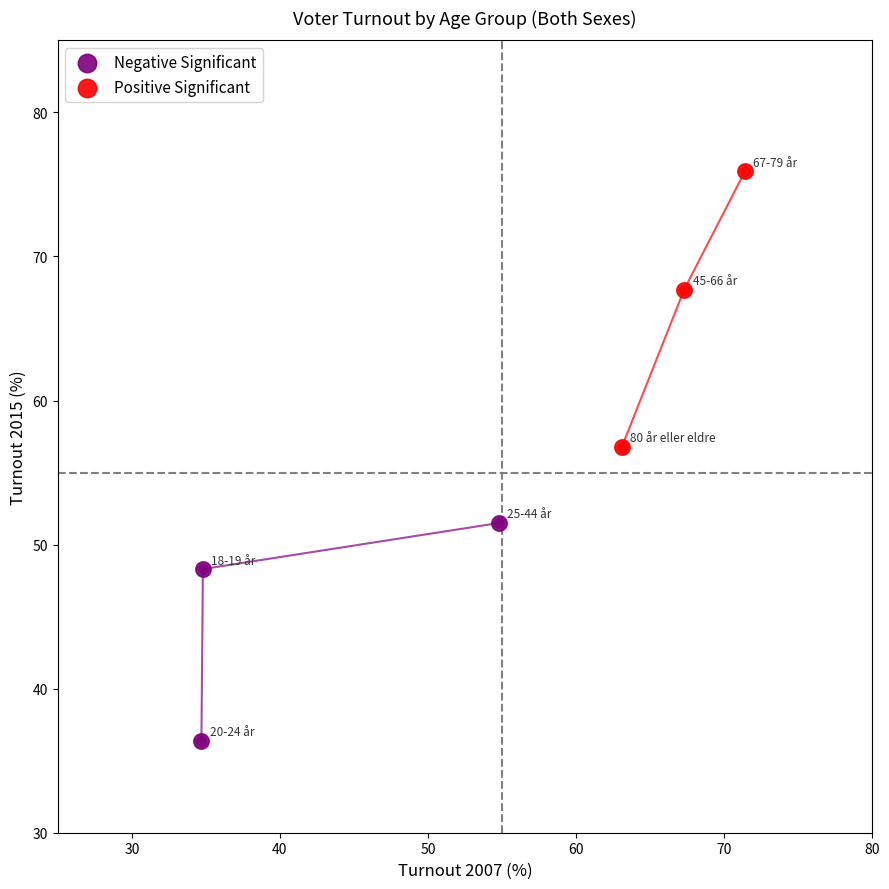

Which series reaches the minimum Y coordinate?

Negative Significant